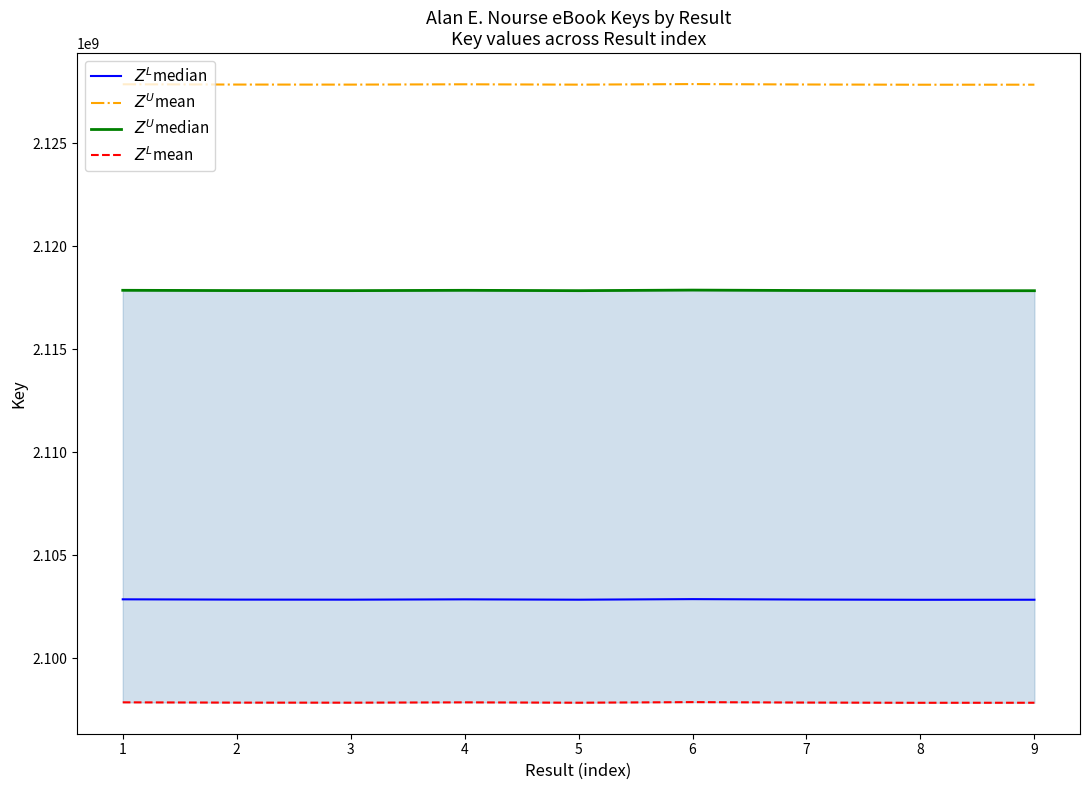

How many lines are shown in the chart?

4